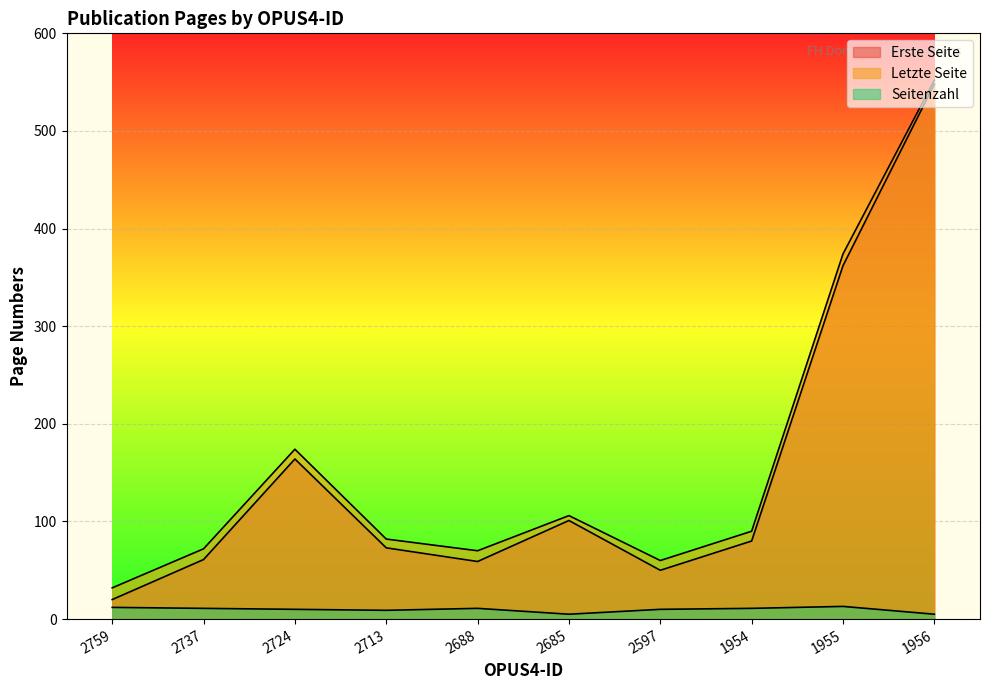

At which category does Seitenzahl reach its first local valley?

2713